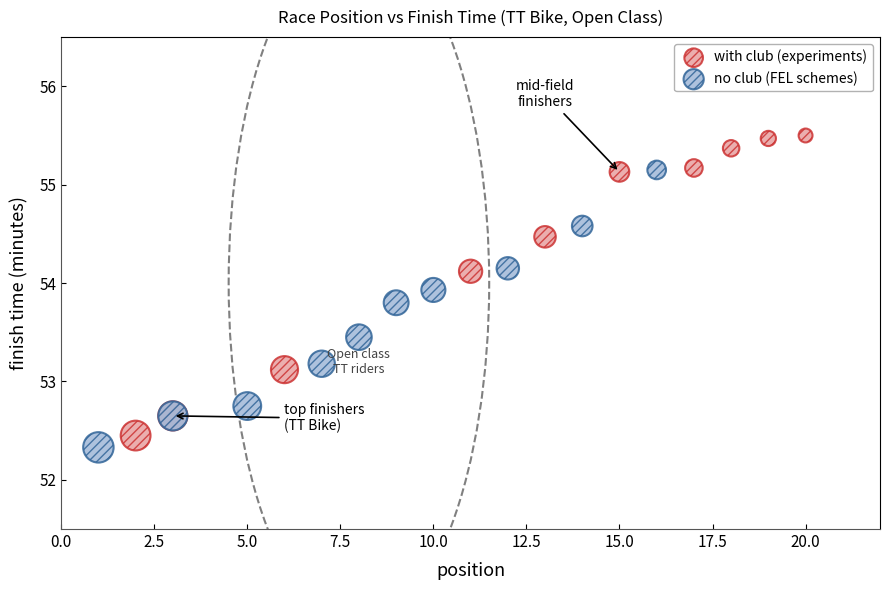

Which series contains the highest Y value?

with club (experiments)